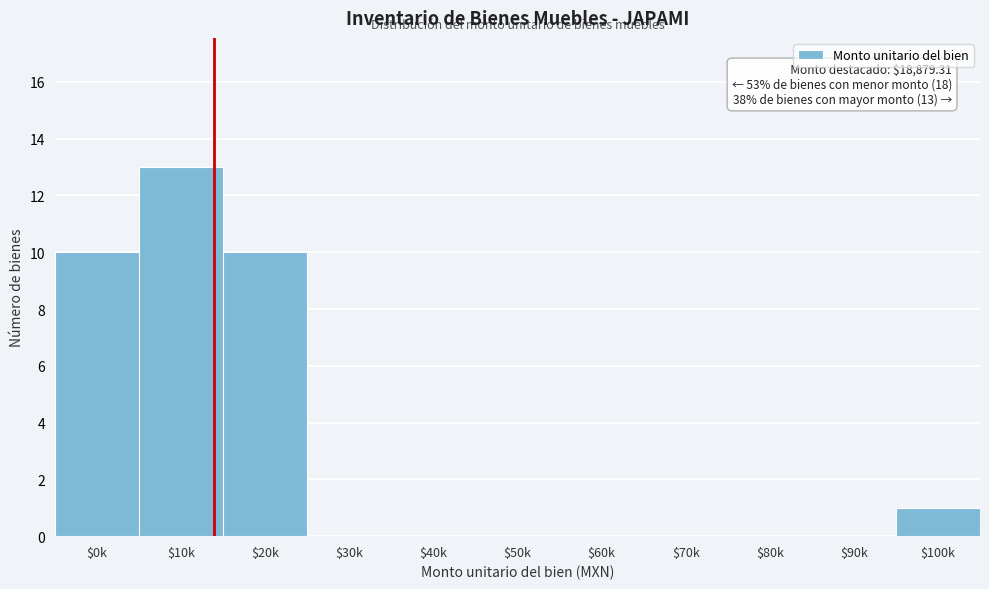

Is it true that the value at $20k is 15?

False